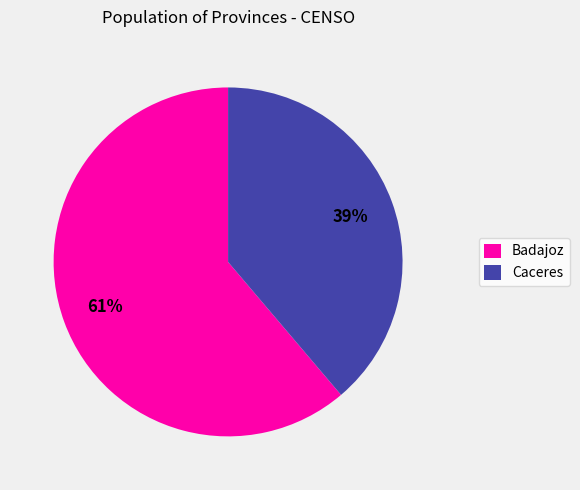

How many slices are in this pie chart?

2